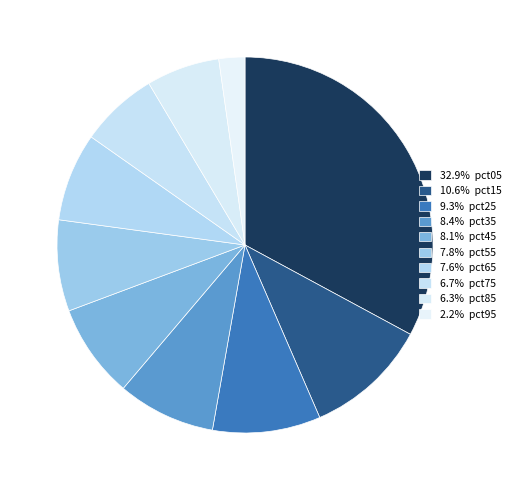

How many slices are in this pie chart?

10